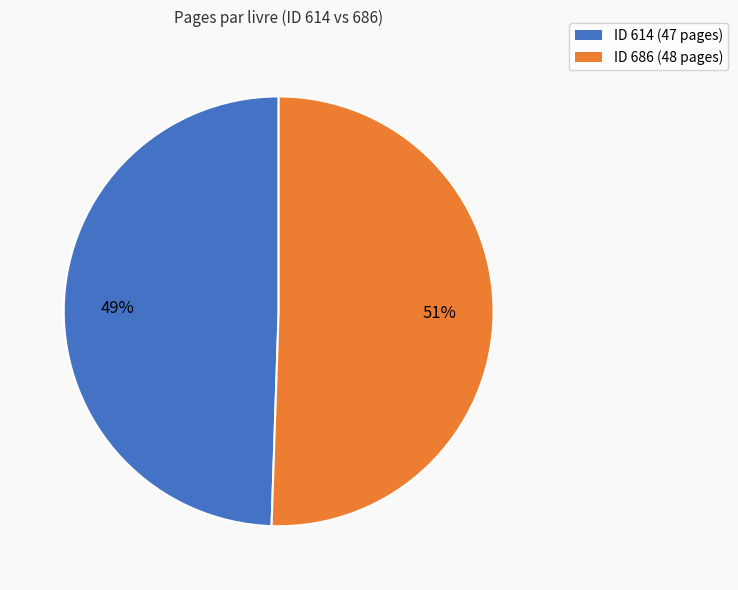

To the nearest percent, what is the average slice percentage?

50%